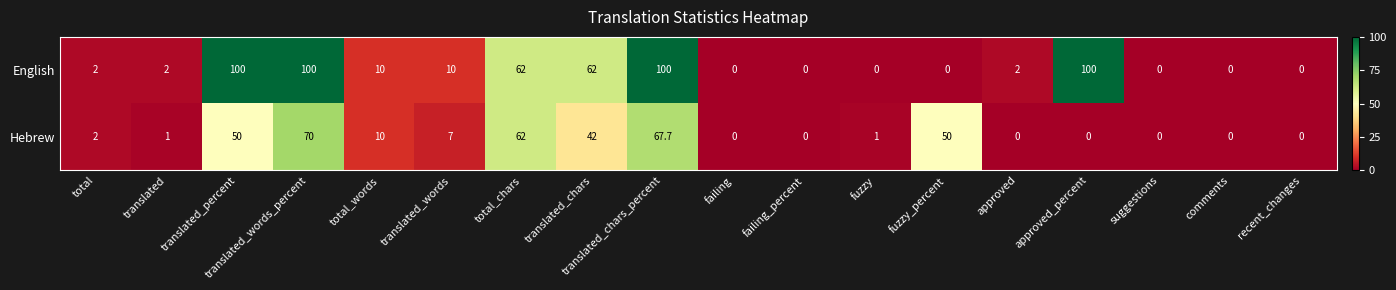

Which series has the widest spread of values?

English